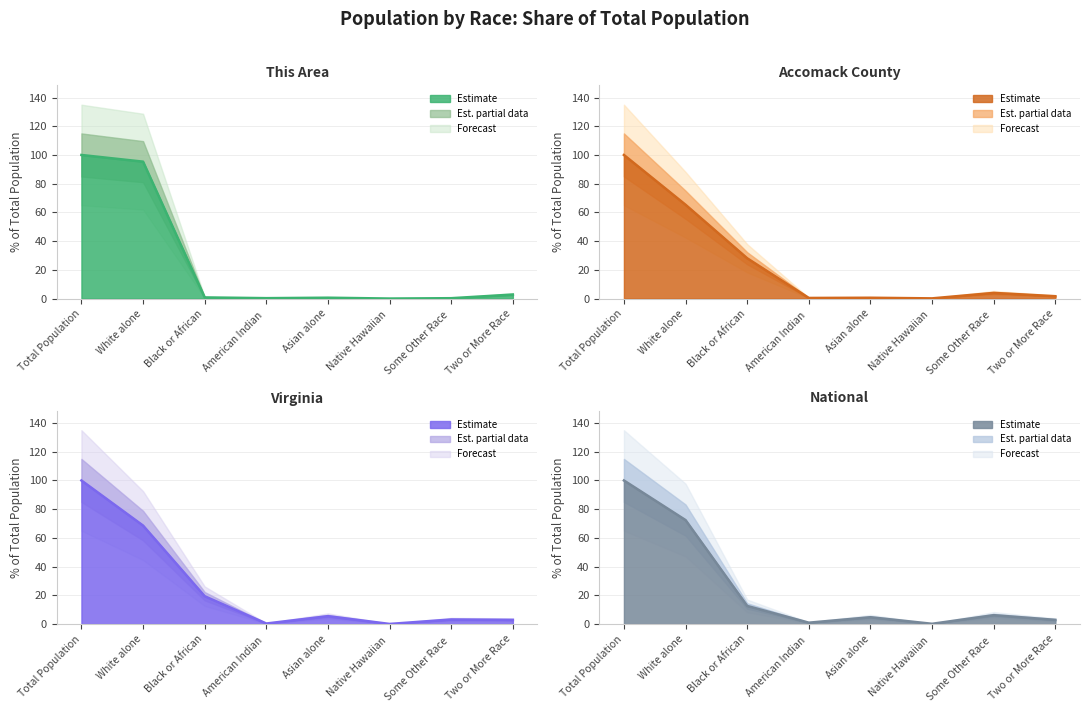

How many times do Virginia and This Area cross each other?

1